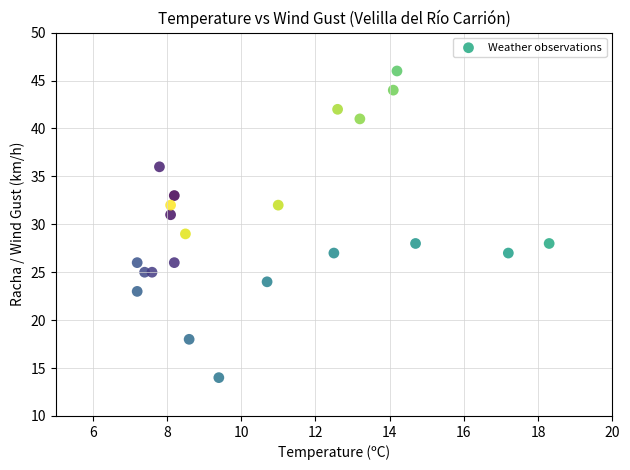

What is the range of Y values (max minus min)?

32